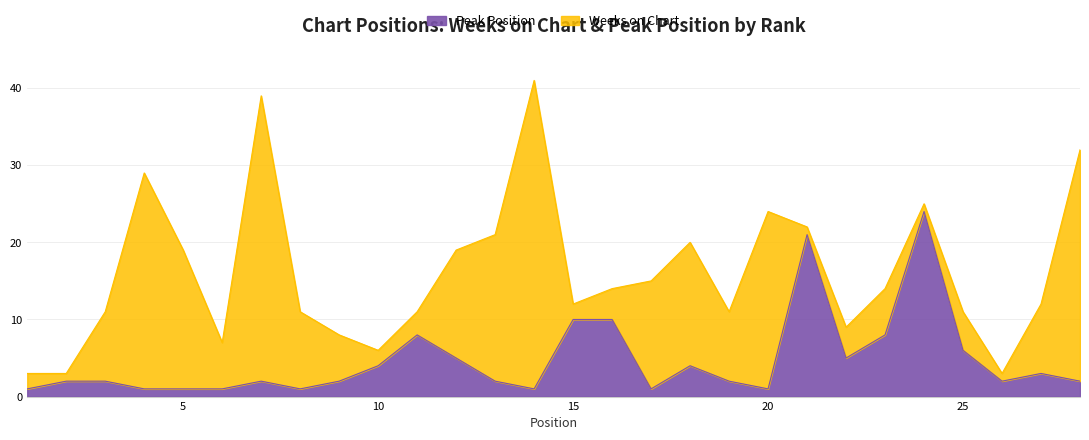

Reading left to right, extract all data points from this chart.

1=1	2=2	3=2	4=1	5=1	6=1	7=2	8=1	9=2	10=4	11=8	12=5	13=2	14=1	15=10	16=10	17=1	18=4	19=2	20=1	21=21	22=5	23=8	24=24	25=6	26=2	27=3	28=2